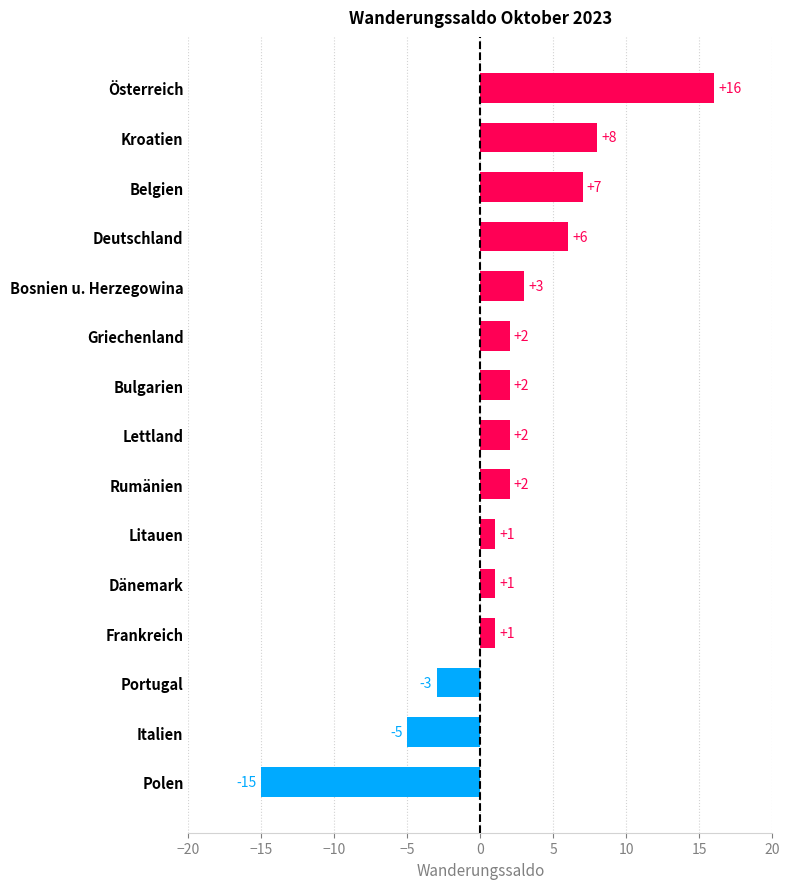

Reading bottom to top, list all the values displayed in this chart.

Polen=-15	Italien=-5	Portugal=-3	Frankreich=1	Dänemark=1	Litauen=1	Rumänien=2	Lettland=2	Bulgarien=2	Griechenland=2	Bosnien u. Herzegowina=3	Deutschland=6	Belgien=7	Kroatien=8	Österreich=16